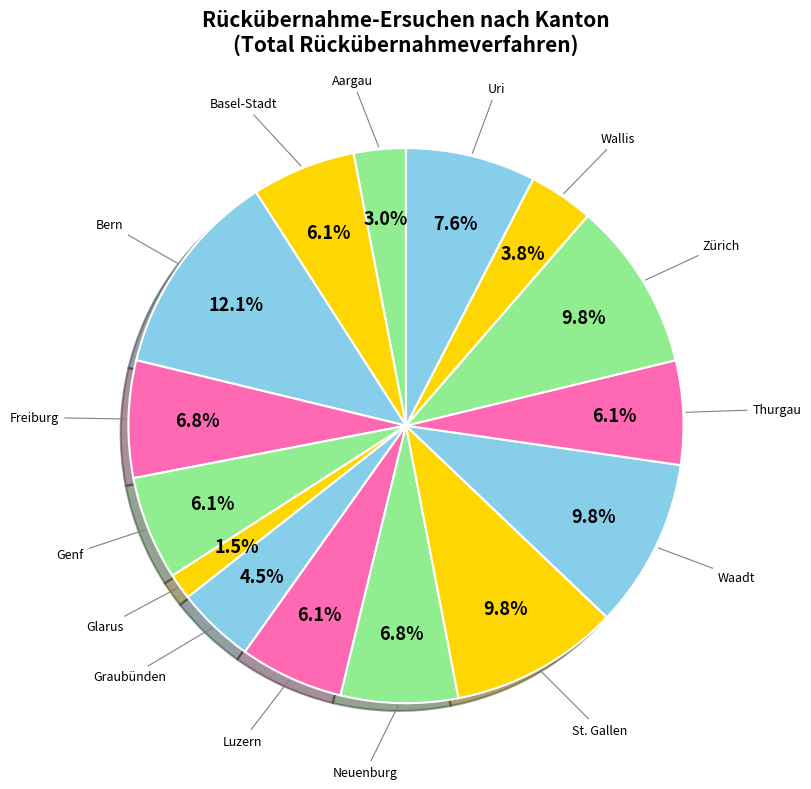

To the nearest percent, what is the difference between the largest and smallest slice percentages?

11%